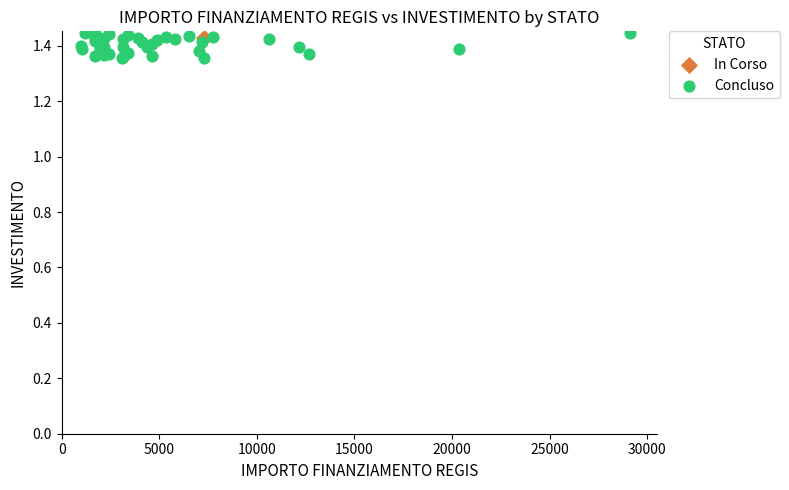

What are all the series names shown in the legend?

In Corso, Concluso